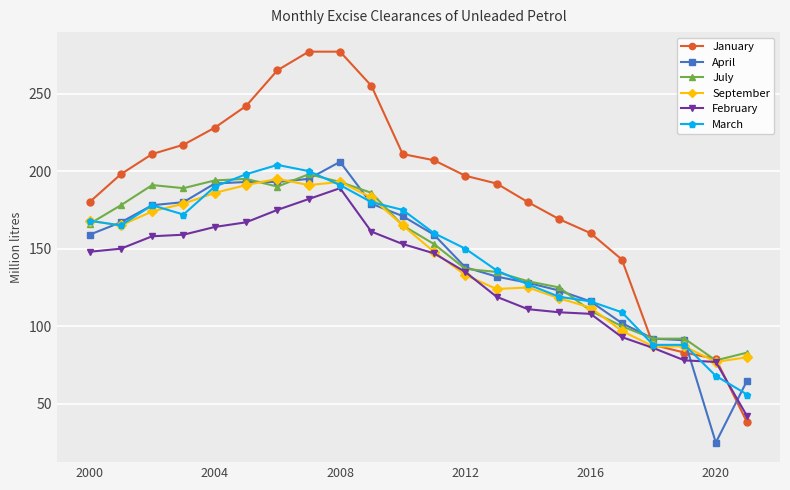

Which series has the widest spread of values?

January